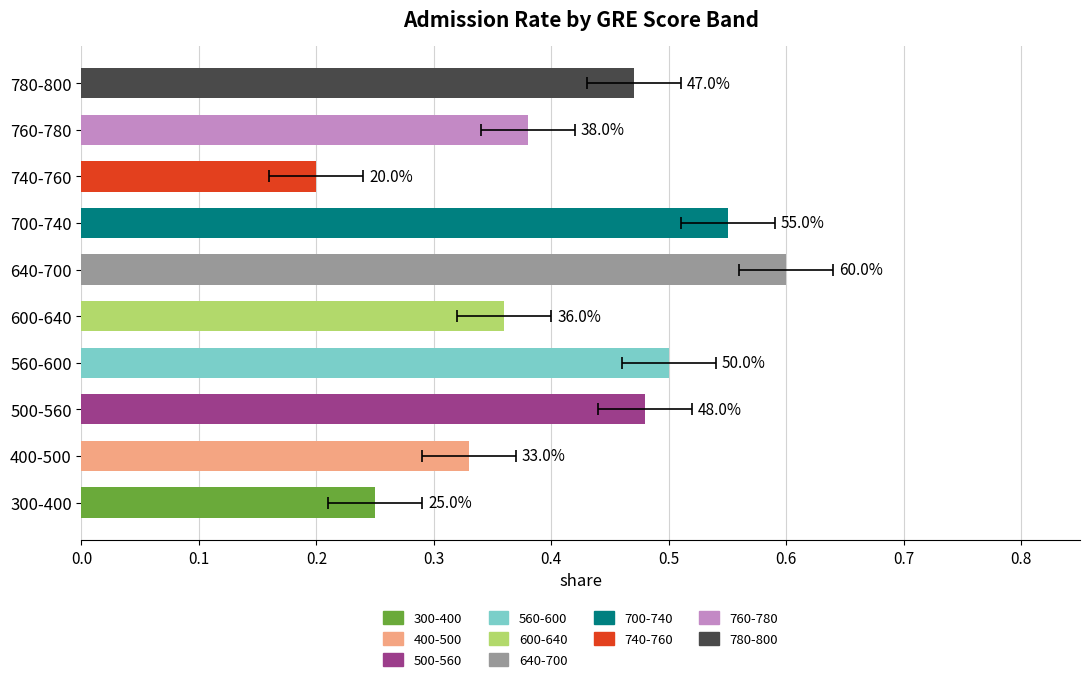

The chart shows a value of 0.8 at 0.2. True or false?

False